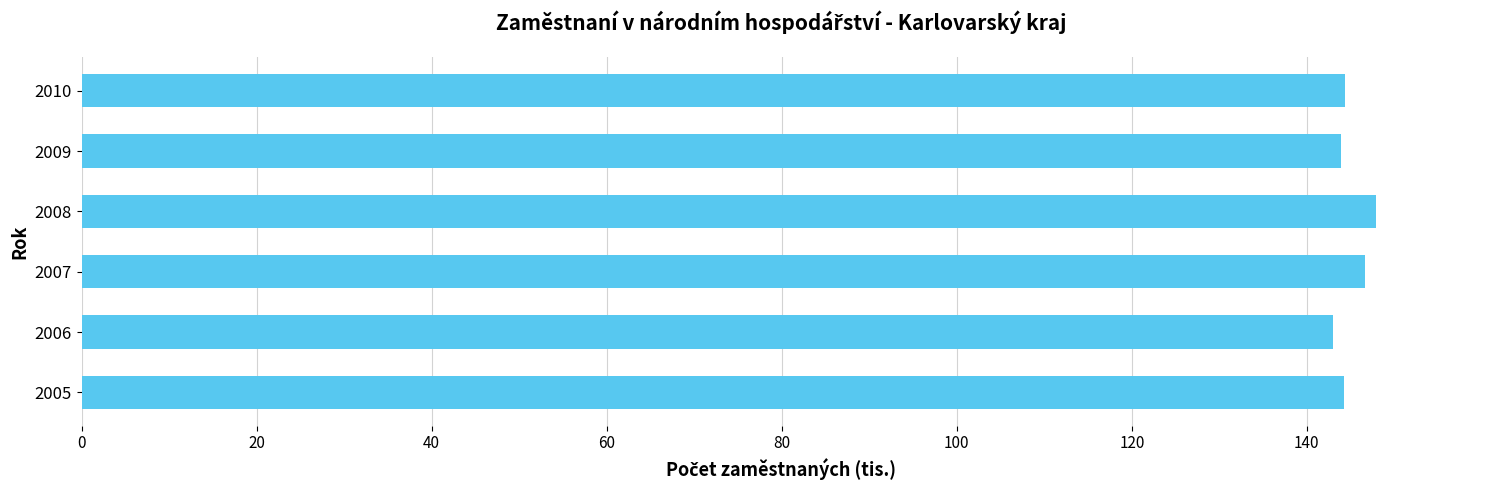

Is it true that the value at 2007 is 89.6?

False